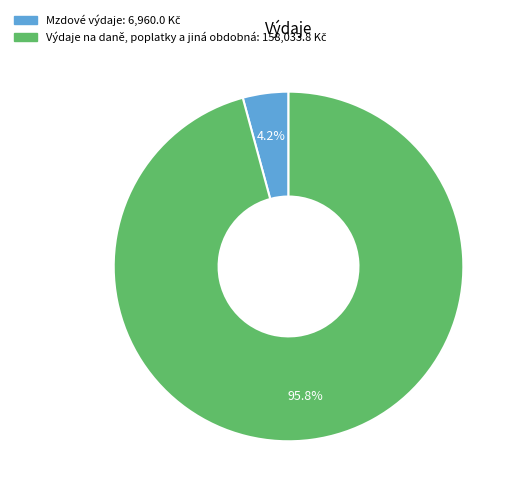

What percentage do Výdaje na daně, poplatky a jiná obdobná and Mzdové výdaje together represent?

100.0%